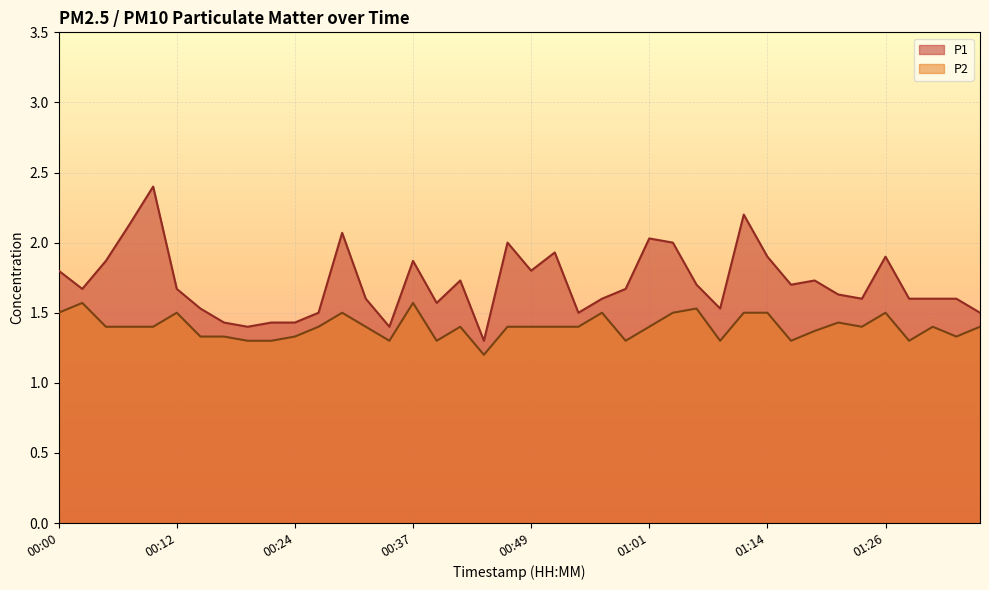

How many series are shown in this chart?

2